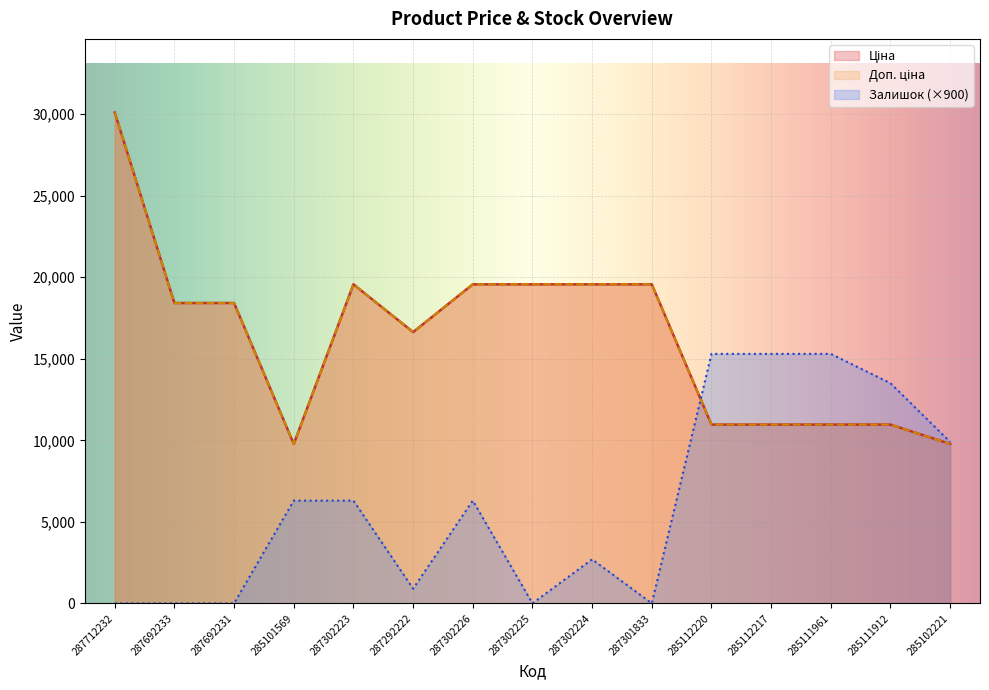

True or false: Доп. ціна has a value of 10964.4 at 285112217.

True